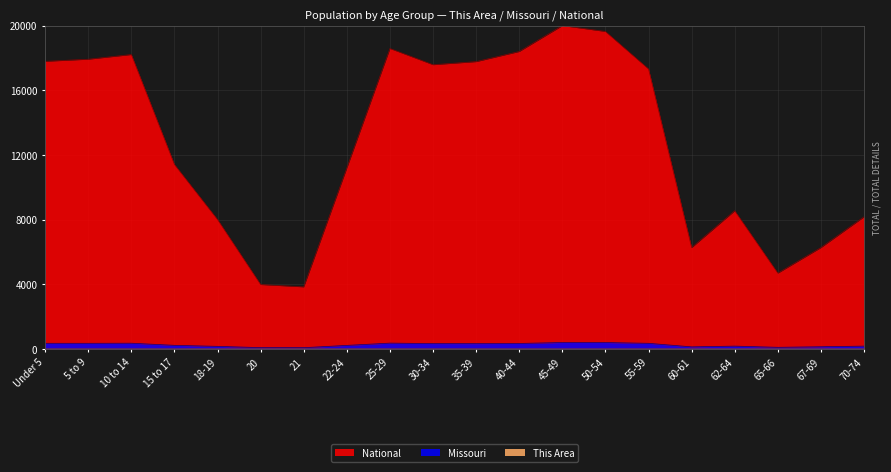

What are all the series names shown in the legend?

This Area, Missouri, National